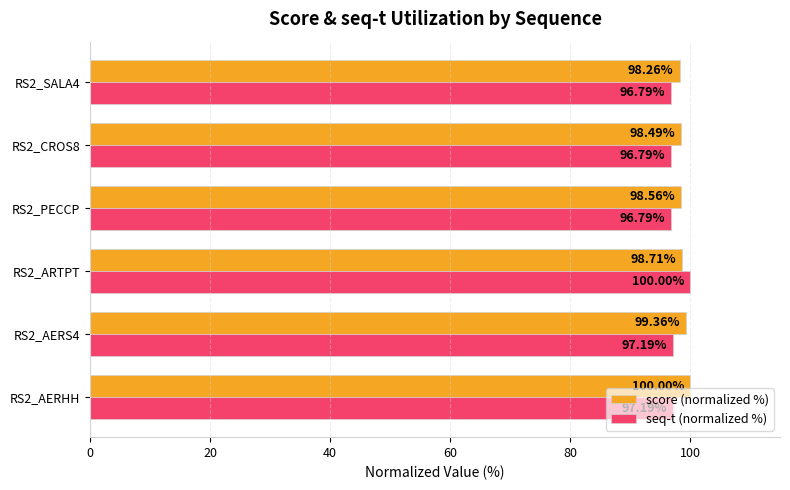

List the series in order of their overall mean, lowest first.

seq-t (normalized %), score (normalized %)